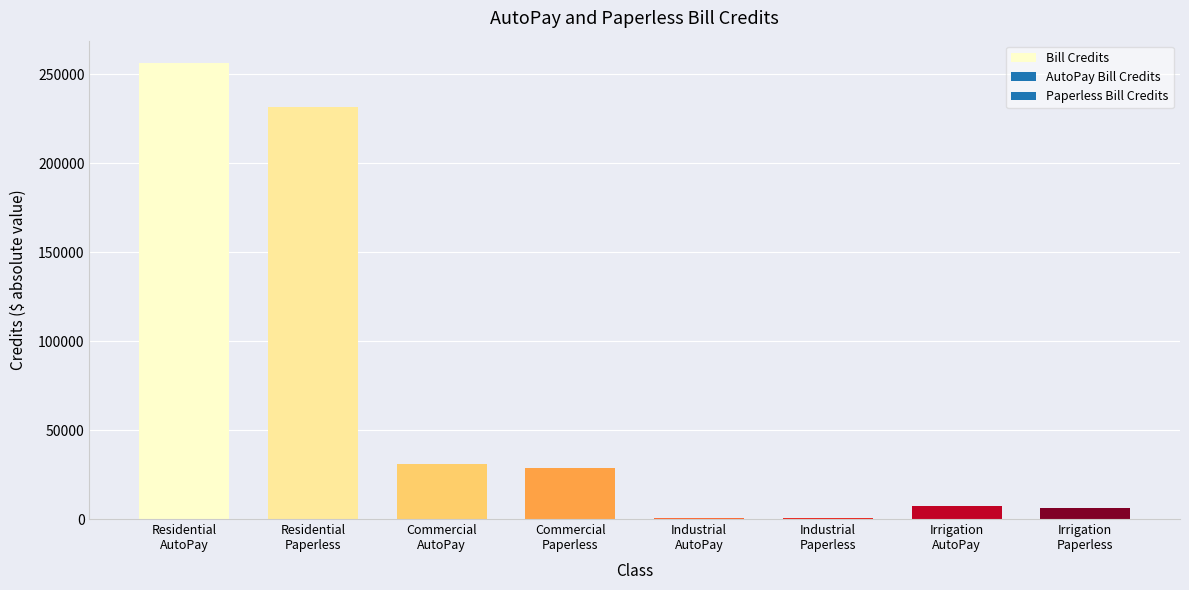

What is the greatest value displayed?

256071.0